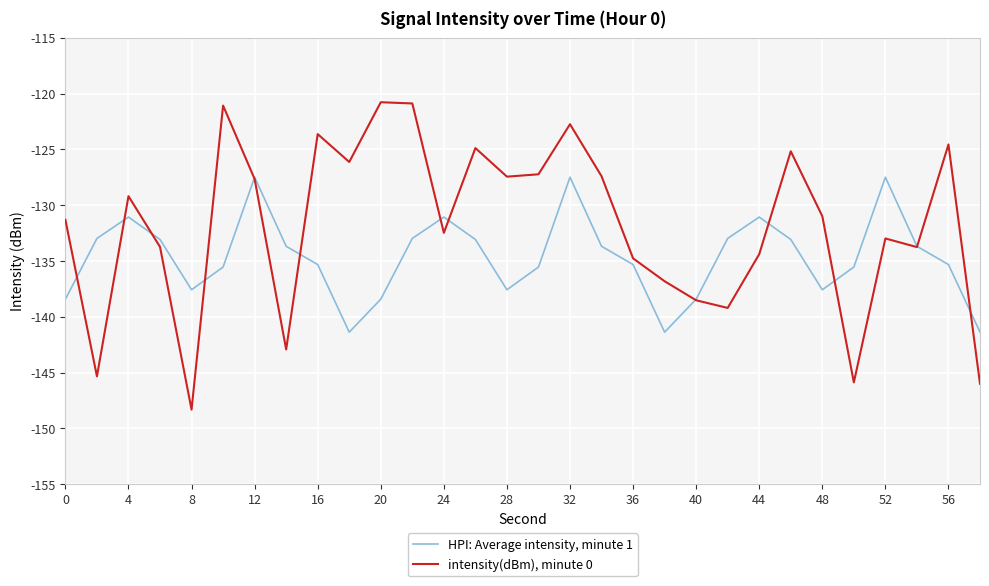

Which series has the largest total across all categories?

intensity(dBm), minute 0